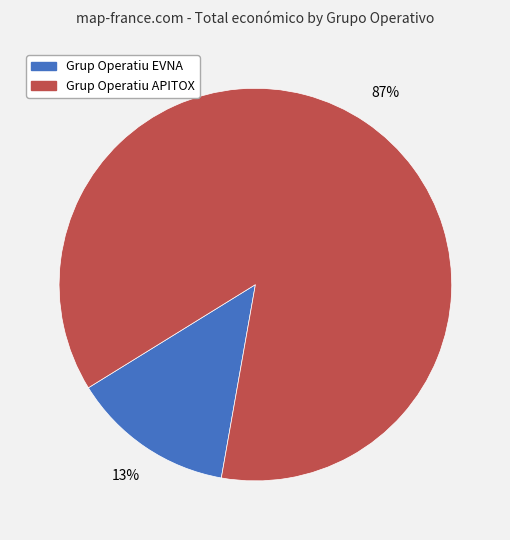

To the nearest percent, what is the combined percentage of Grup Operatiu EVNA and Grup Operatiu APITOX?

100%